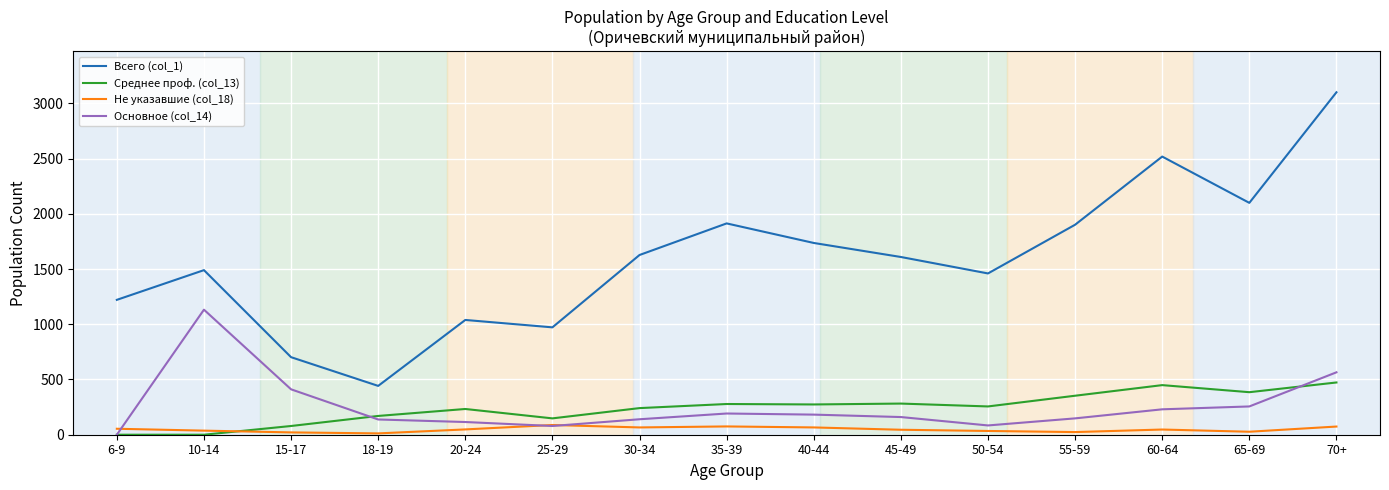

What is the minimum value for Всего (col_1)?

442